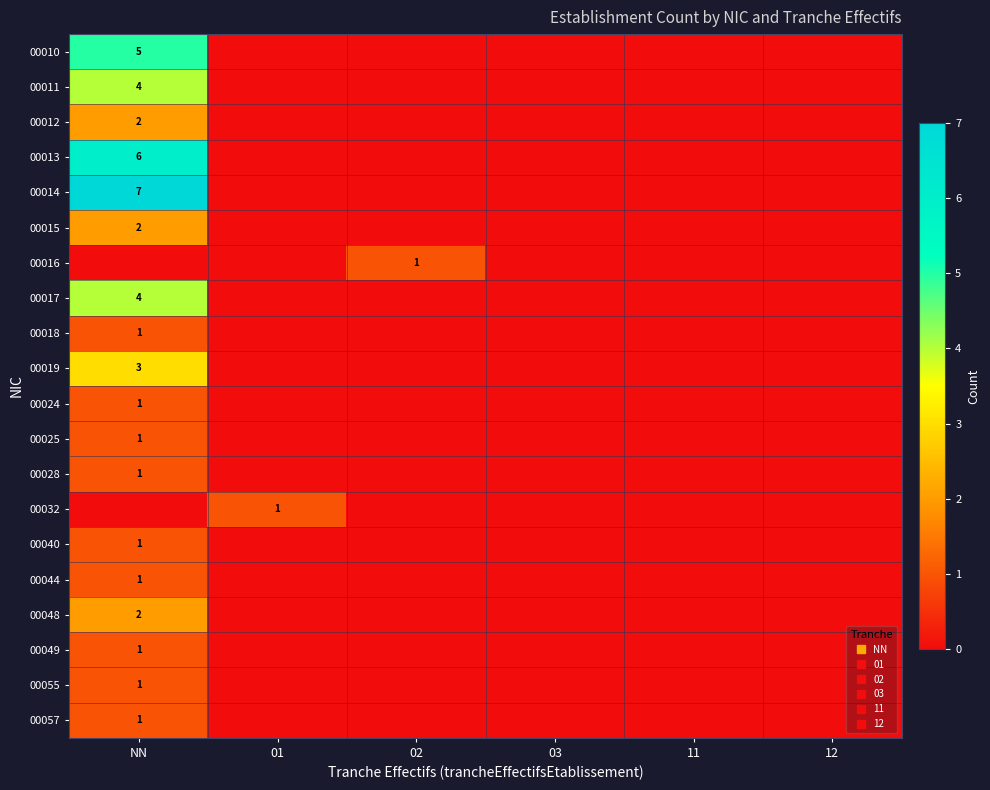

Which category has the lowest value in the 00010 series?

01